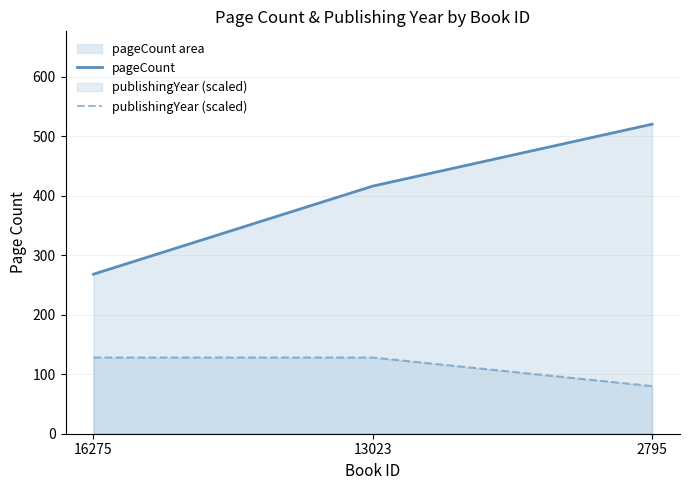

Between 16275 and 2795, which series saw the biggest shift?

pageCount